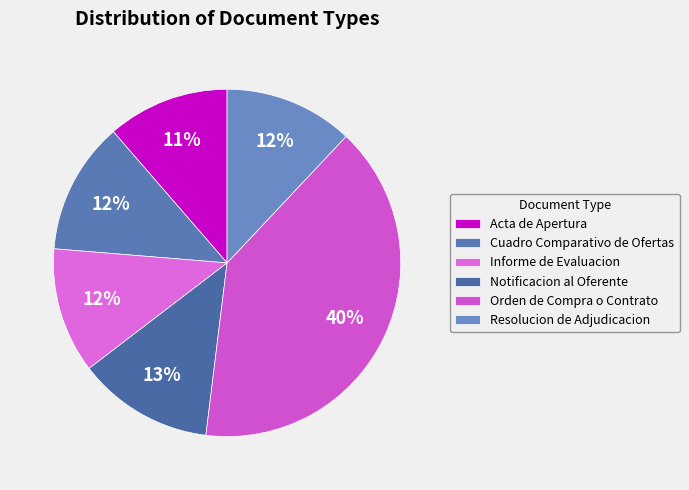

To the nearest percent, what percentage of the pie is Notificacion al Oferente?

13%